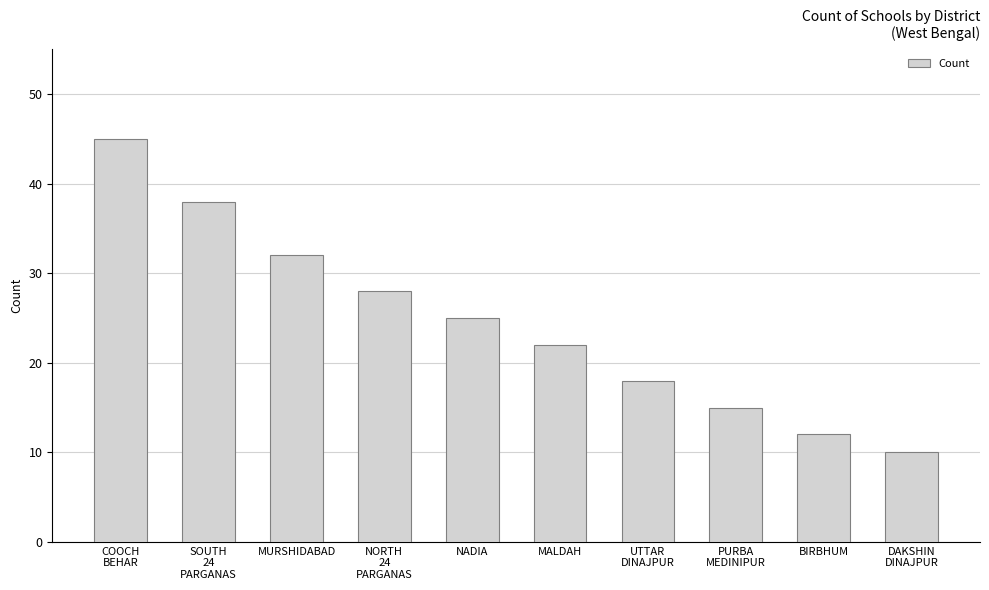

What is the change in value from MURSHIDABAD to BIRBHUM?

-20